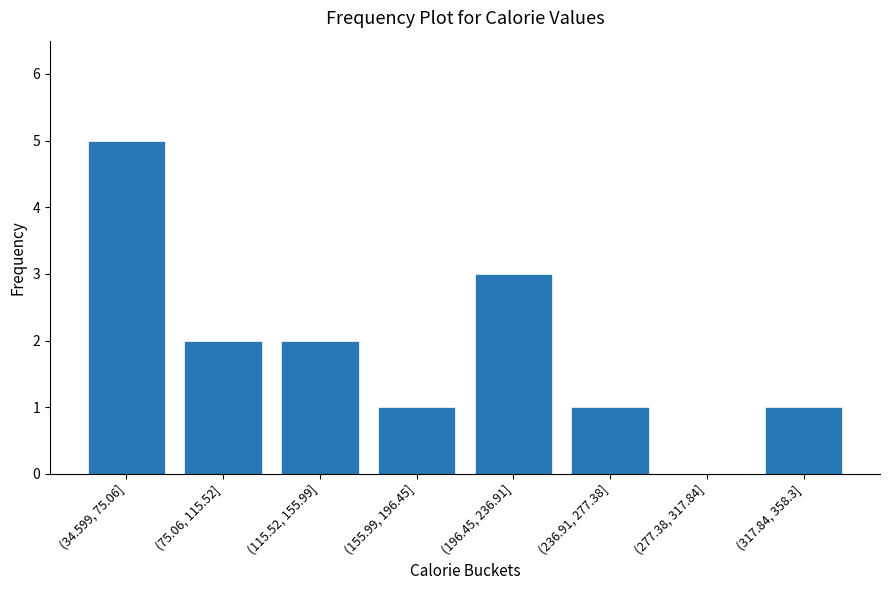

Reading right to left, transcribe all the data shown in this chart.

(317.84, 358.3]=1	(277.38, 317.84]=0	(236.91, 277.38]=1	(196.45, 236.91]=3	(155.99, 196.45]=1	(115.52, 155.99]=2	(75.06, 115.52]=2	(34.599, 75.06]=5